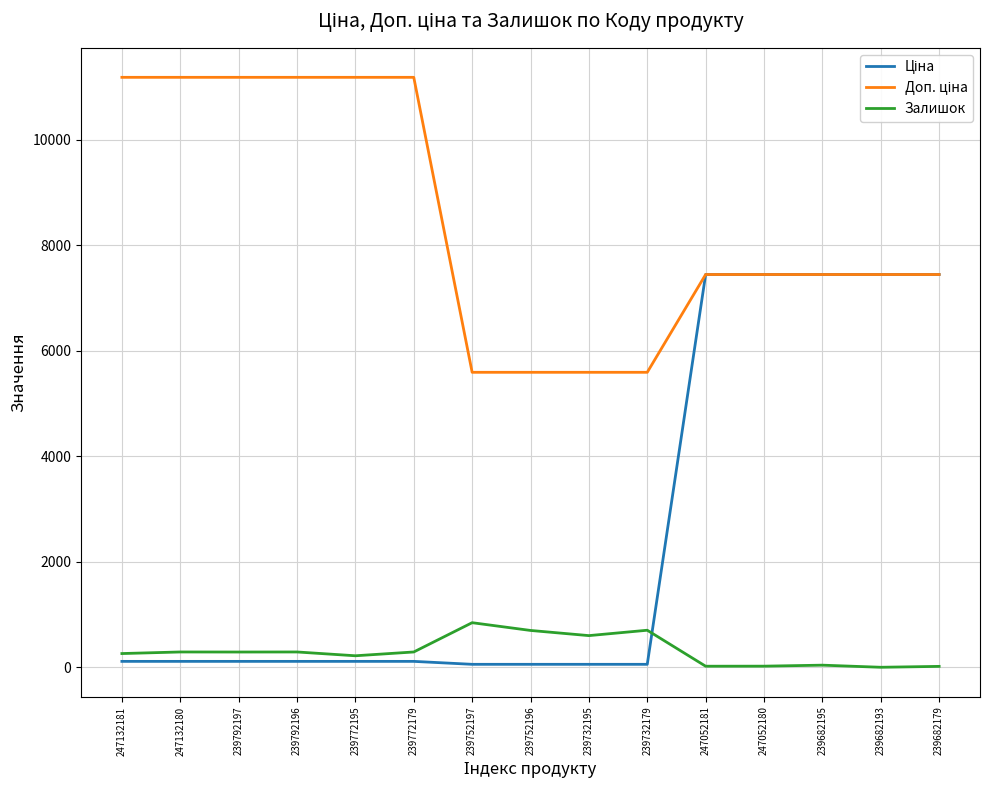

Is it true that Залишок equals 151.9 at 239752196?

False